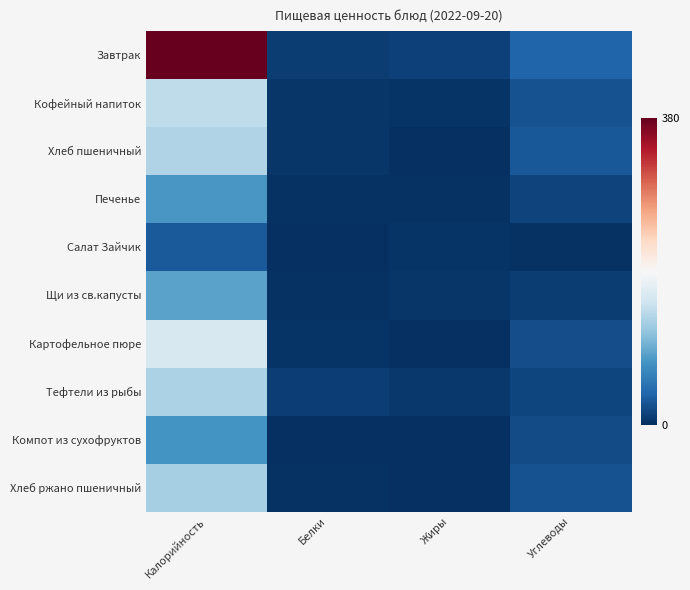

What is the difference between the highest and lowest values at Жиры?

13.1